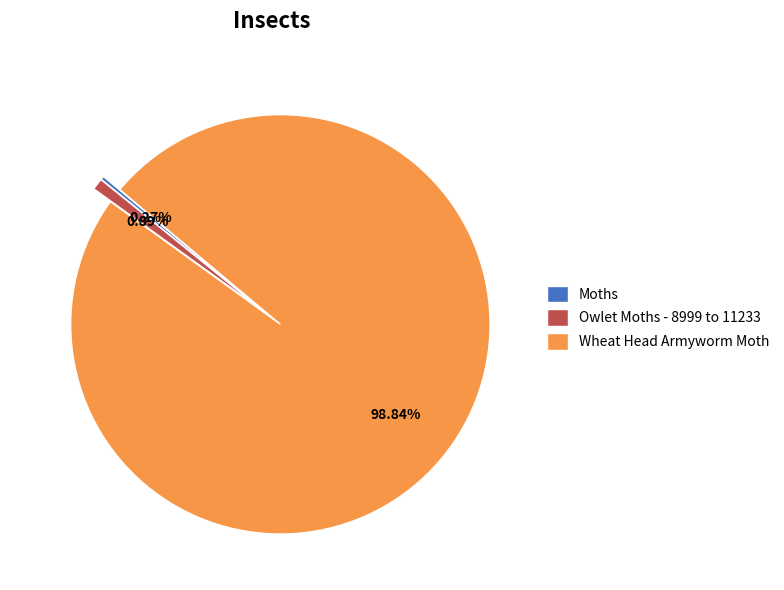

Does Wheat Head Armyworm Moth represent more than half of the total?

Yes